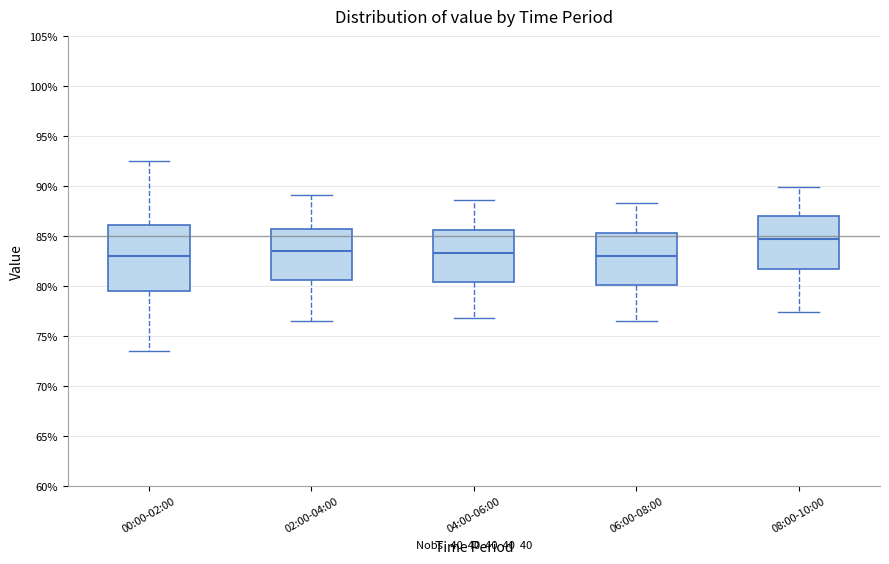

Which box is the tallest, from its lower edge to its upper edge?

00:00-02:00